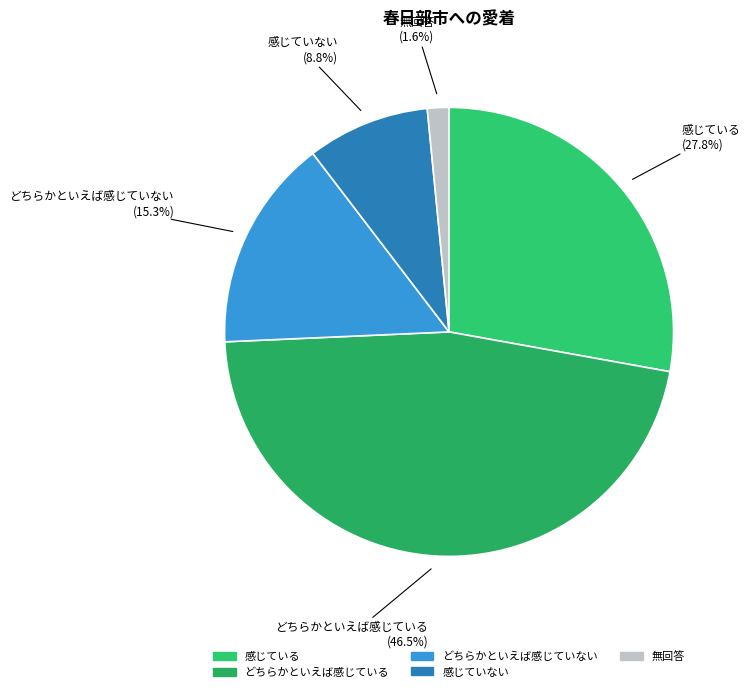

Do 感じている and 無回答 together represent more than half of the pie?

No